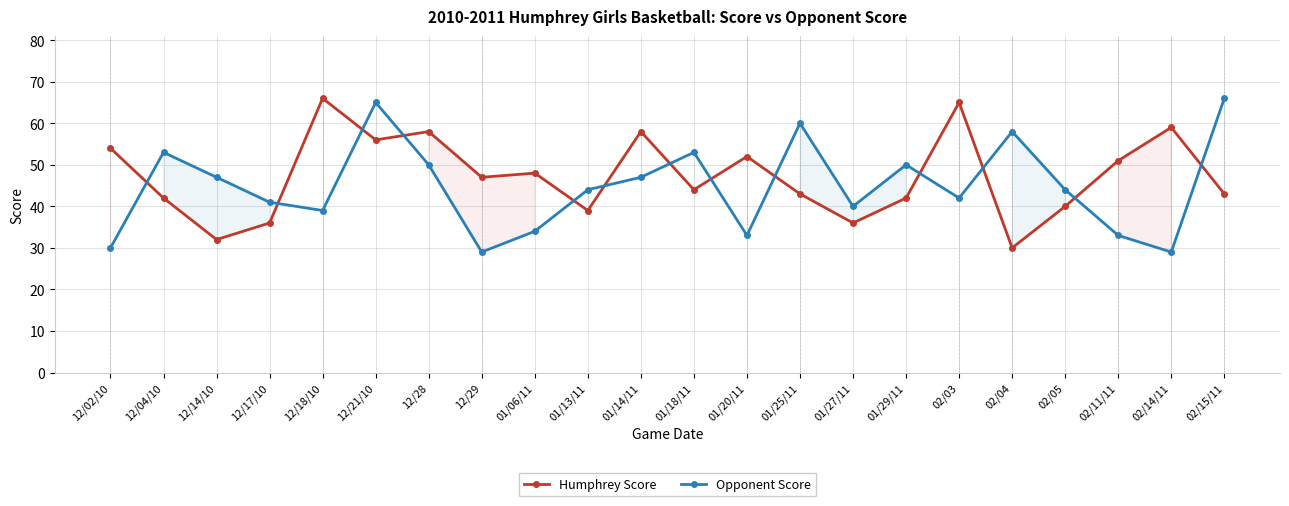

Is it true that Opponent Score equals 15 at 01/14/11?

False